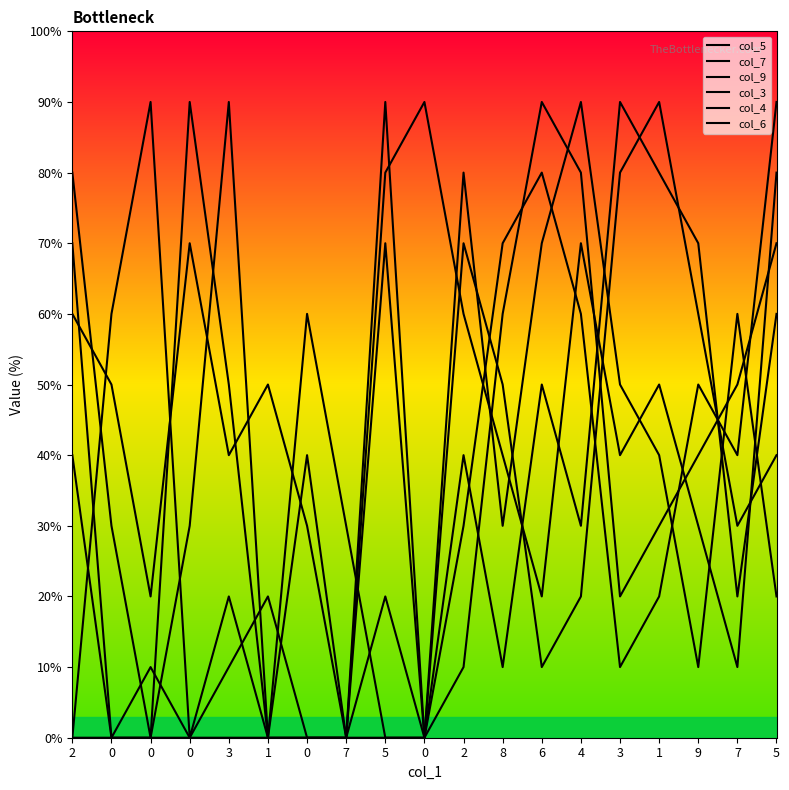

Rank the series at 2 from highest to lowest value.

col_9, col_3, col_5, col_4, col_7, col_6